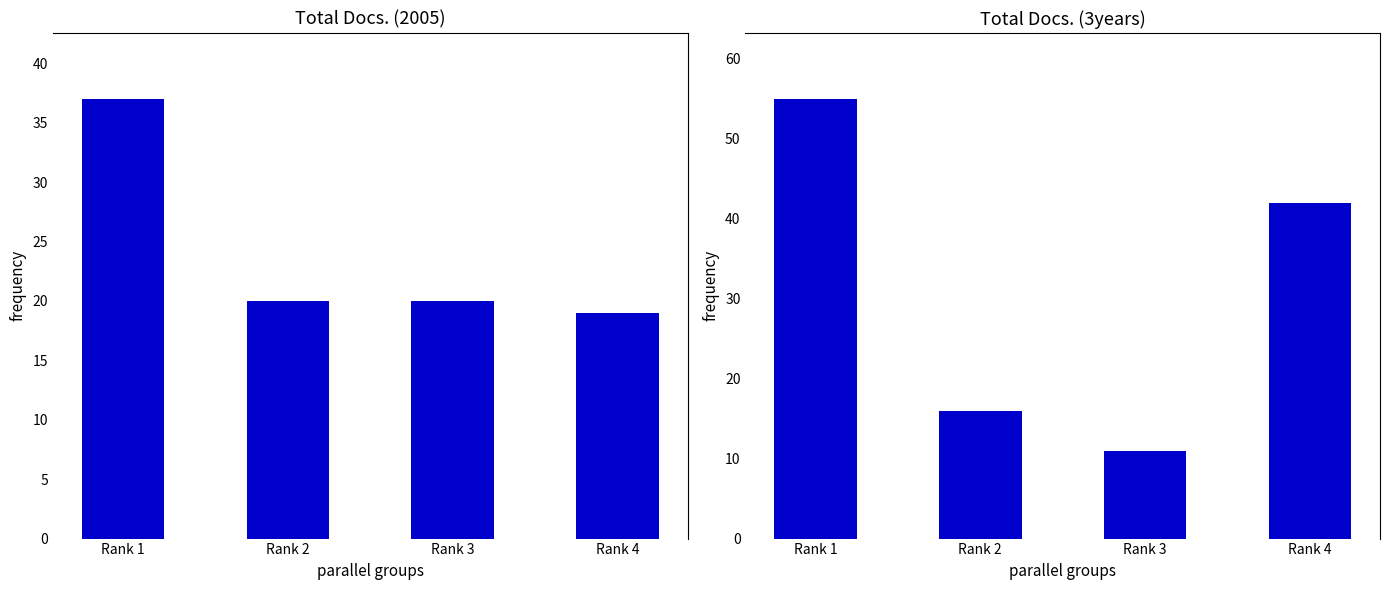

What is the approximate value of Total Docs. (3years) at Rank 2, to the nearest 10?

20